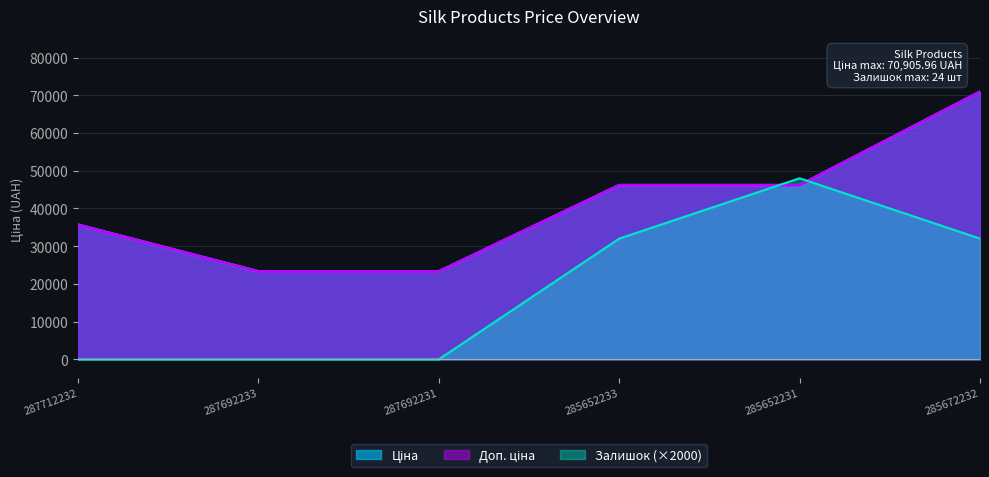

Which series has the largest total across all categories?

Ціна